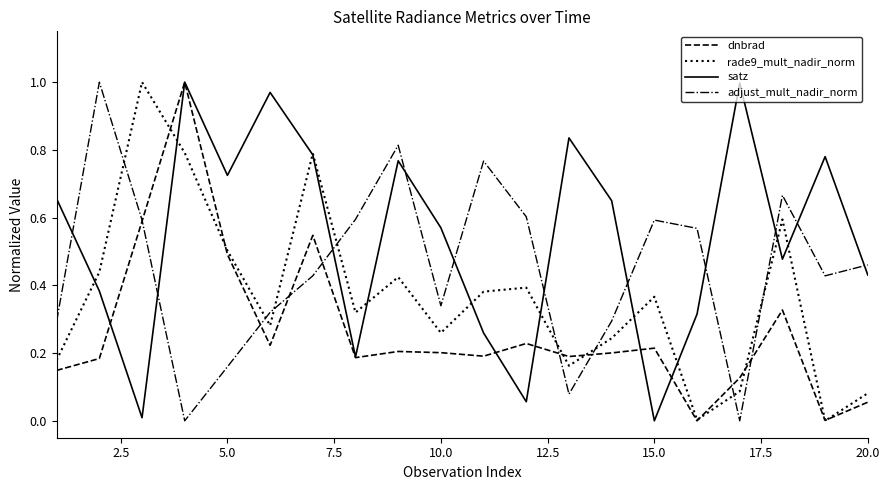

True or false: satz and adjust_mult_nadir_norm cross at least once.

True